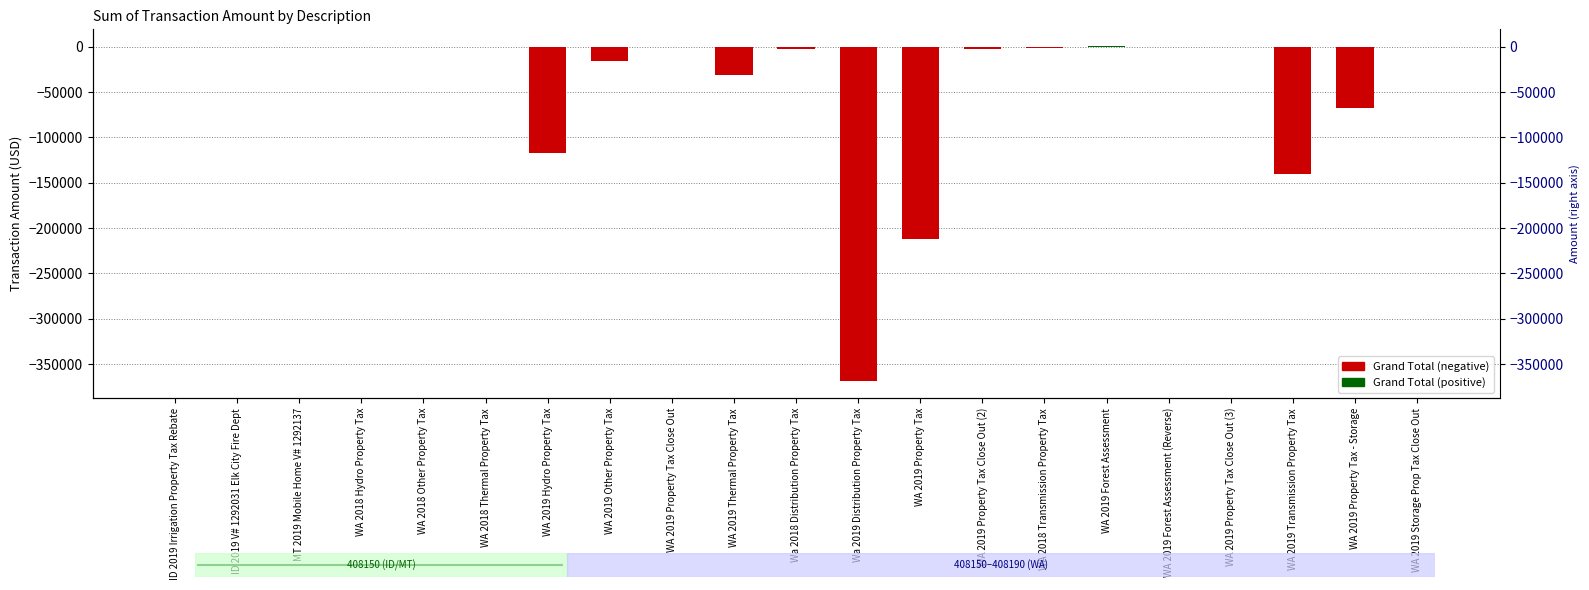

What is the label of the 14th bar from the left?

WA 2019 Property Tax Close Out (2)